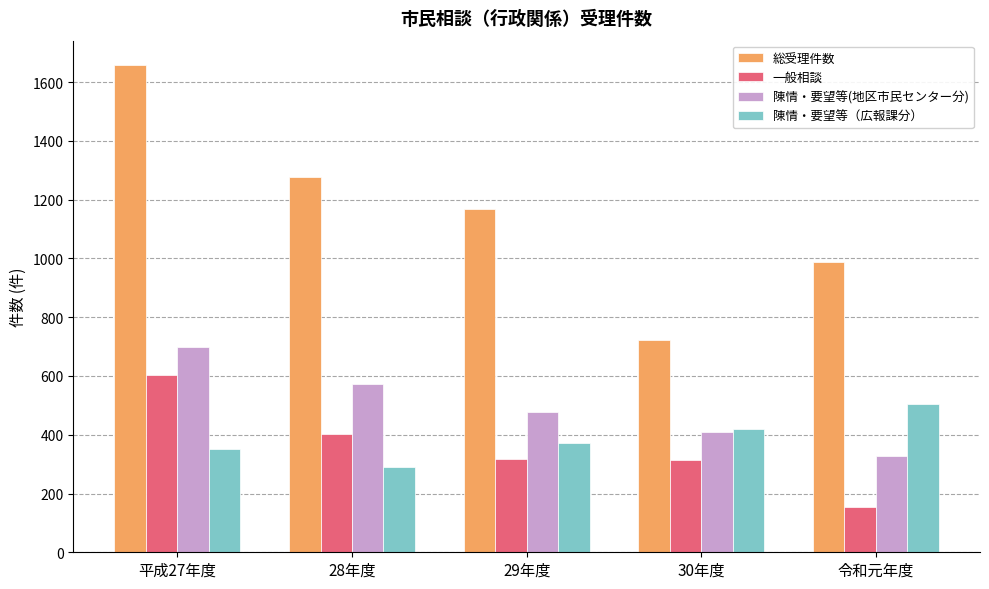

What is the difference between the second highest and minimum values in the 陳情・要望等(地区市民センター分) series?

245